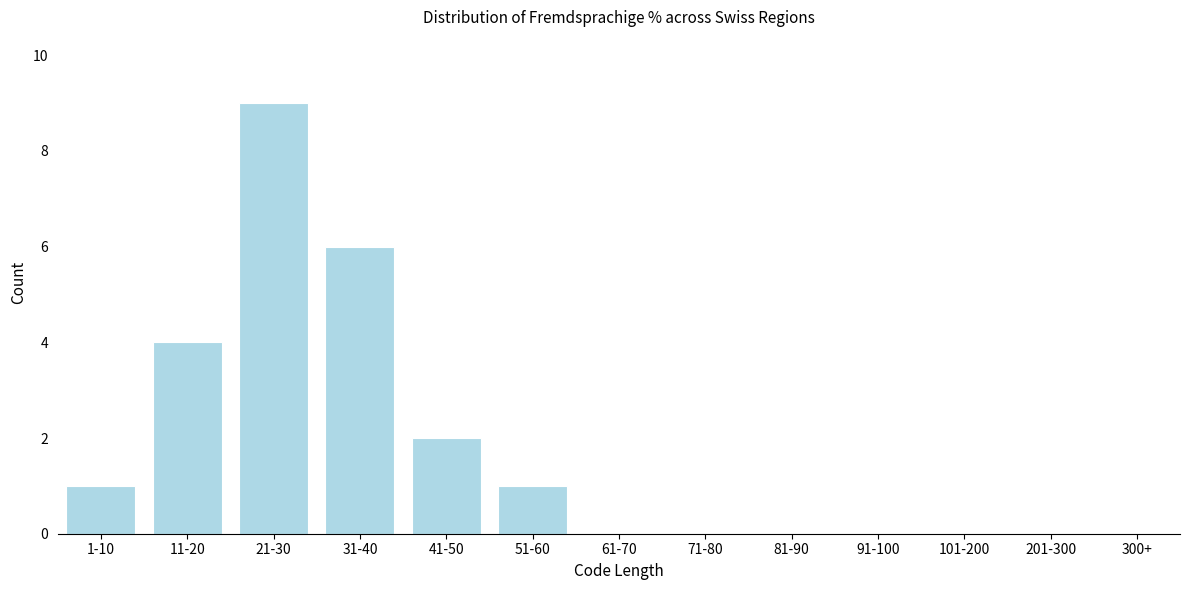

Reading left to right, extract all data points from this chart.

1-10=1	11-20=4	21-30=9	31-40=6	41-50=2	51-60=1